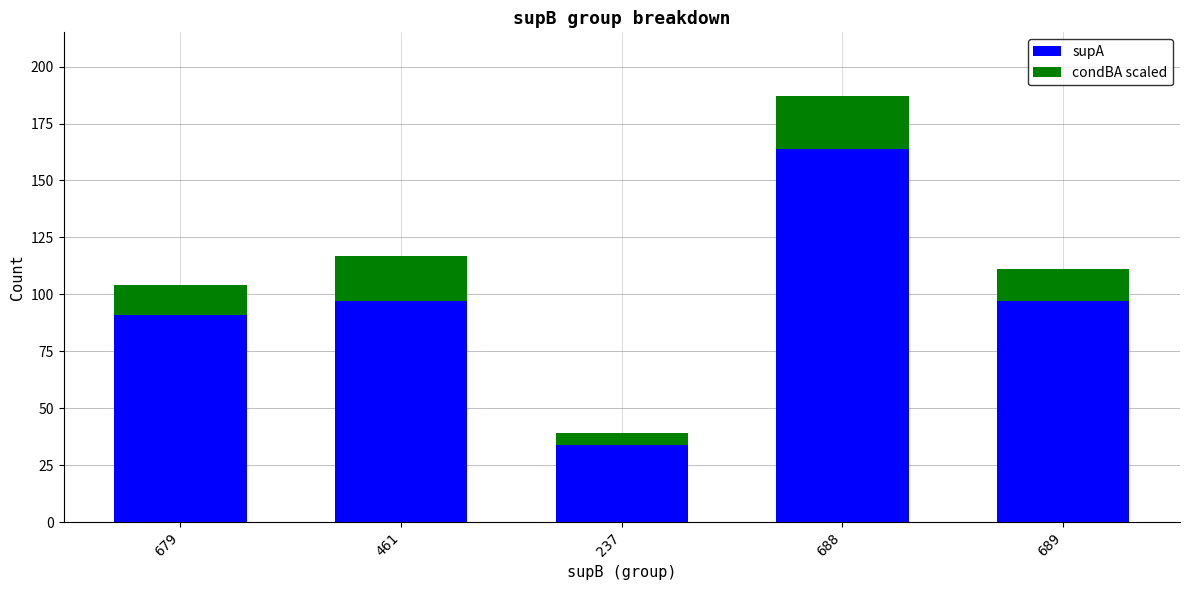

How many data points does each series have?

5